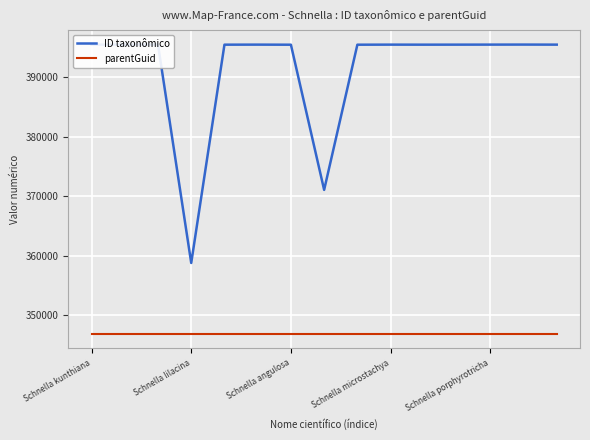

True or false: parentGuid and ID taxonômico intersect in this chart.

False